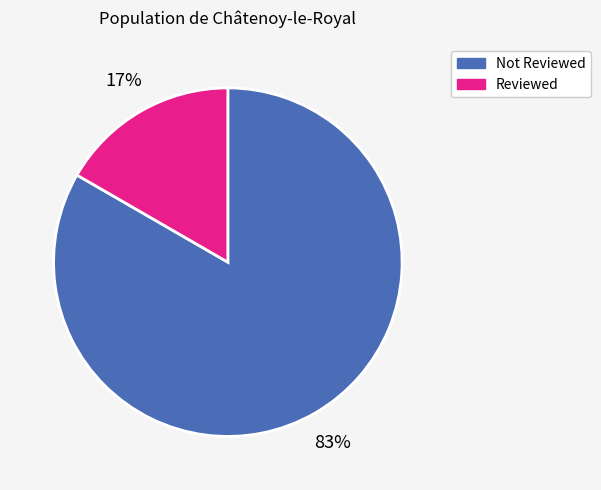

How many slices are in this pie chart?

2